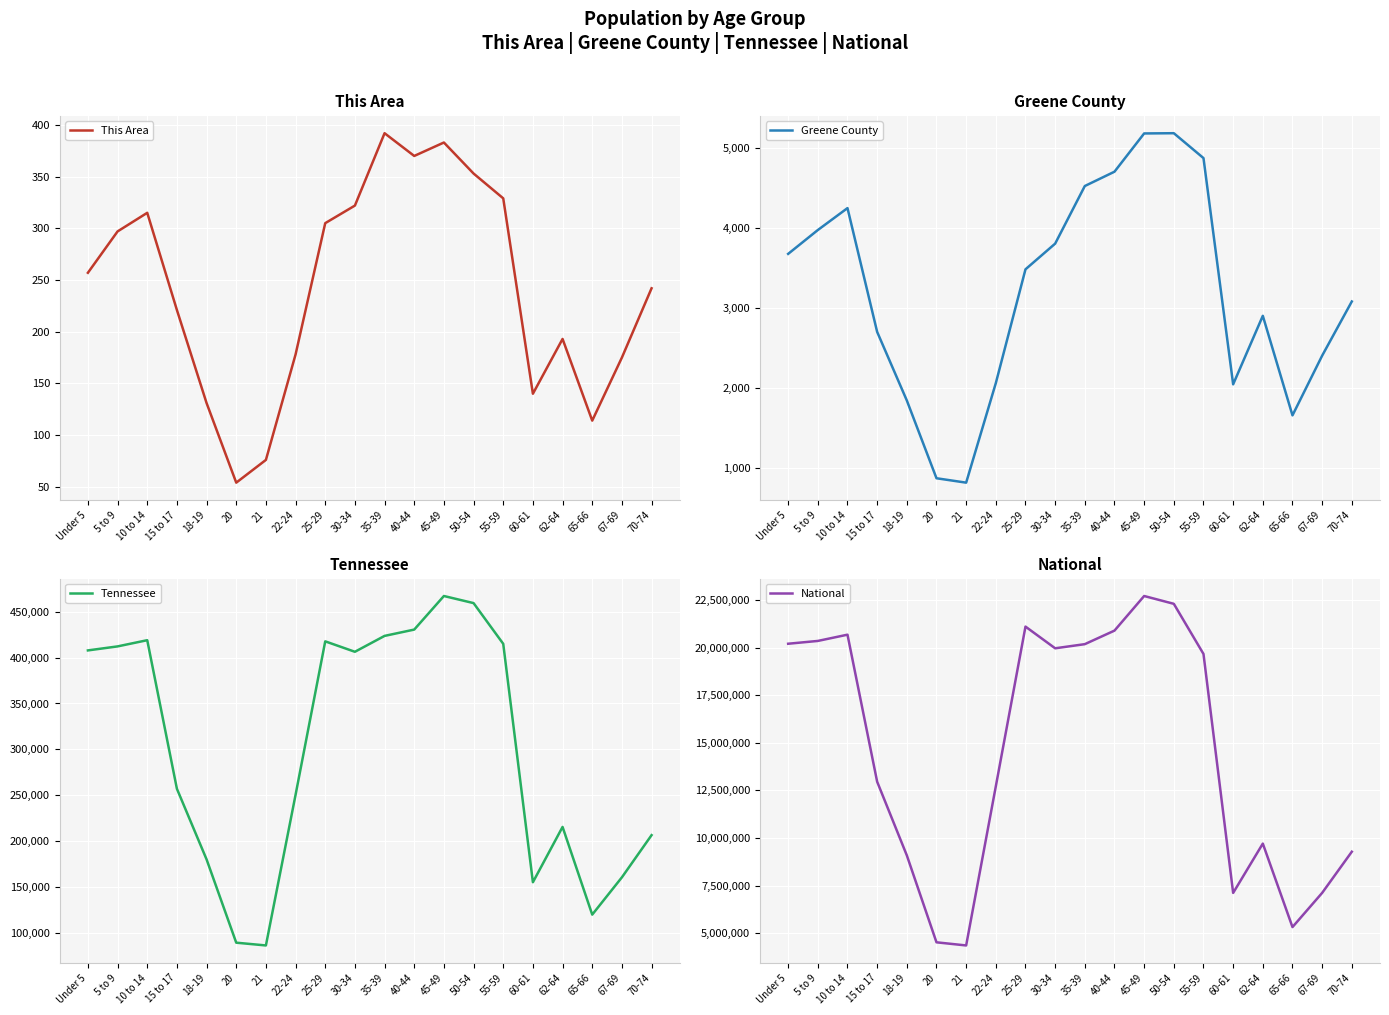

True or false: National and This Area intersect in this chart.

False